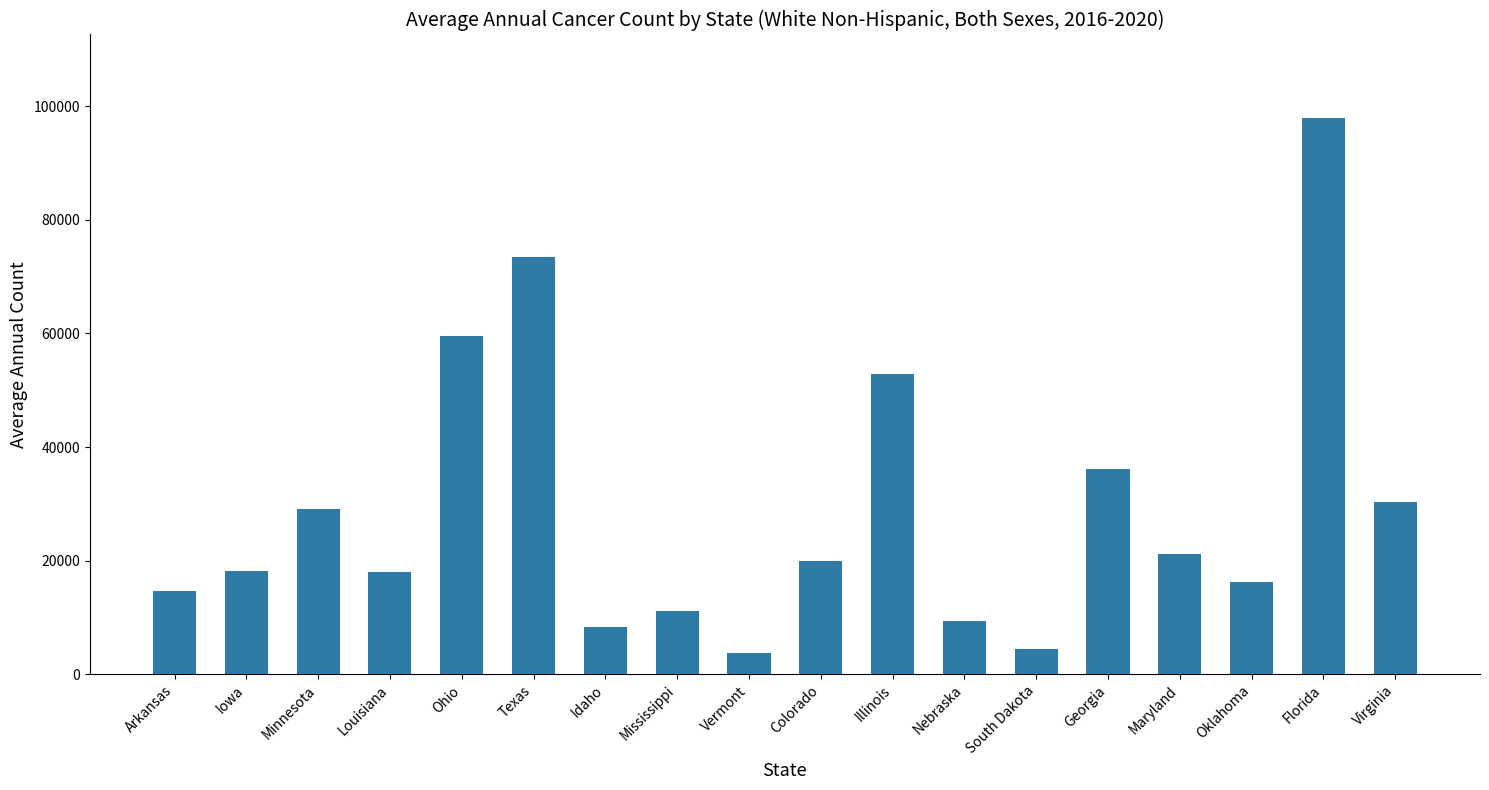

What is the value of the 17th bar from the left?

97952